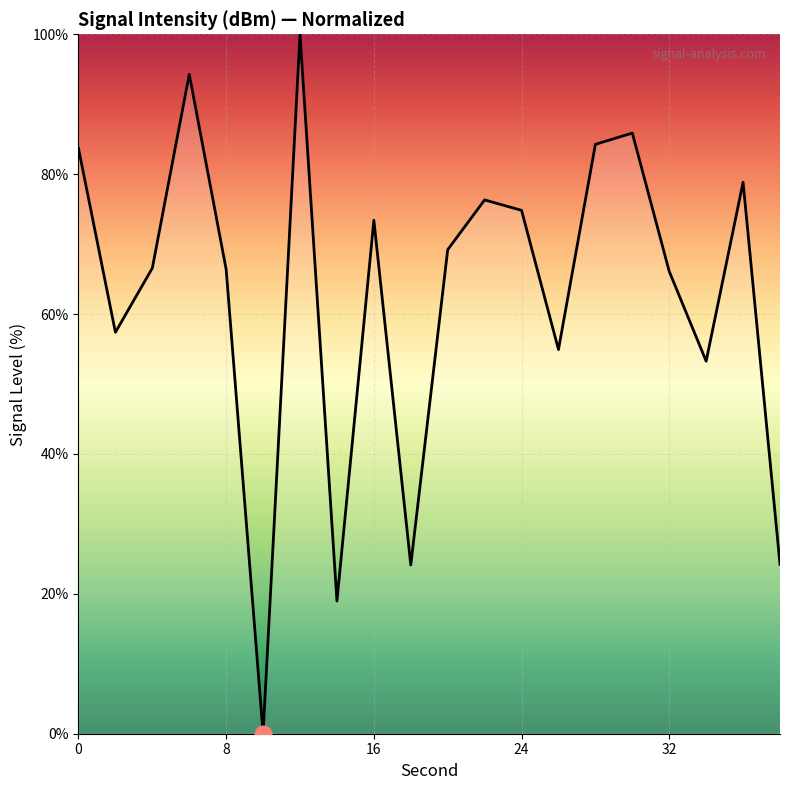

What is the greatest value displayed?

100.0